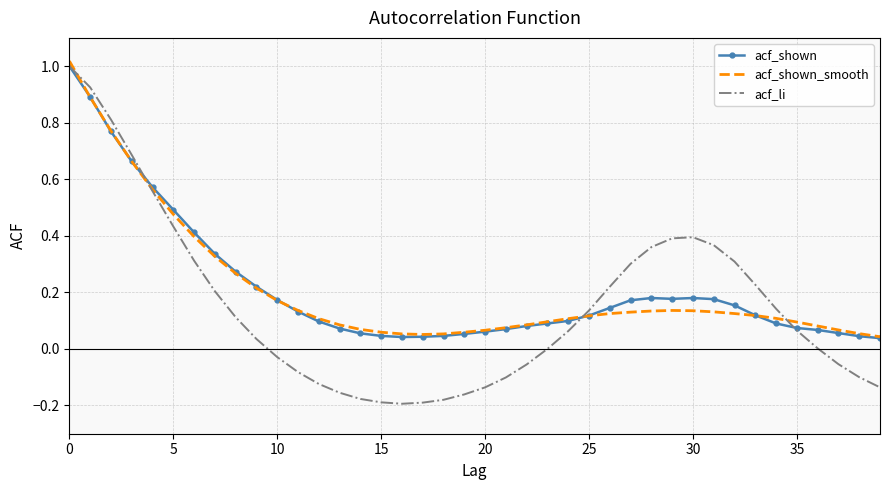

Which series has the widest spread of values?

acf_li